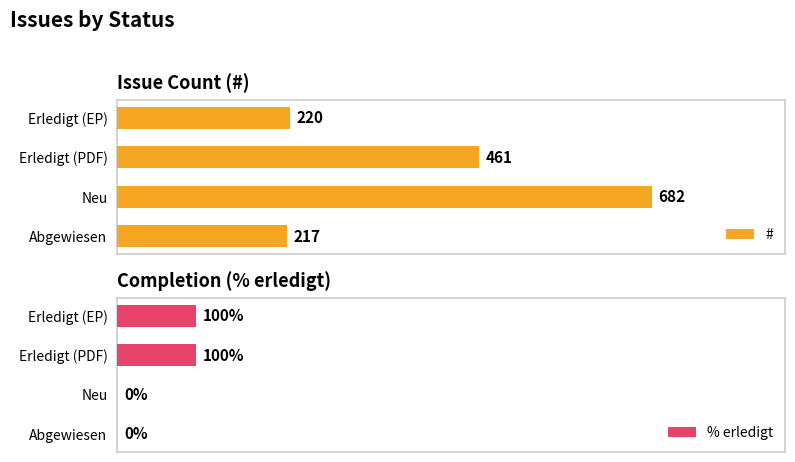

At which label does # reach its minimum?

Abgewiesen